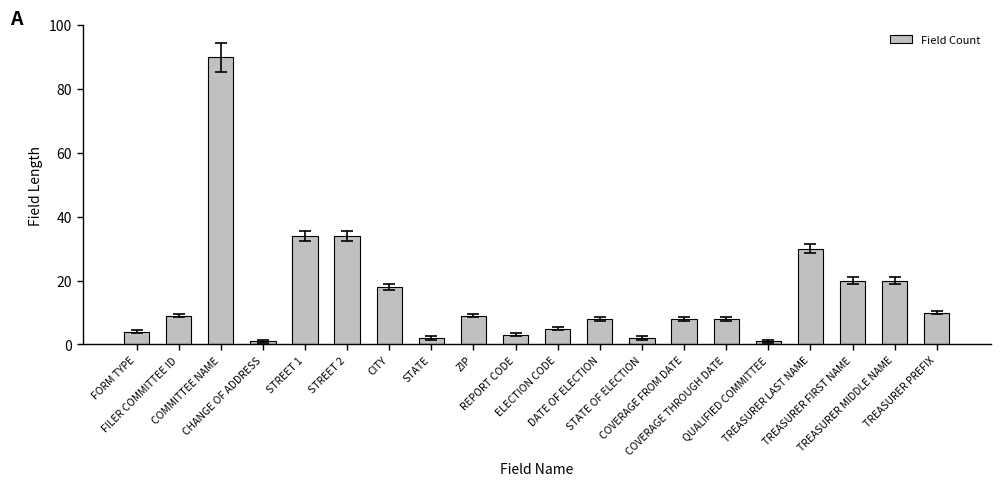

Which label corresponds to the largest value in the chart?

COMMITTEE NAME